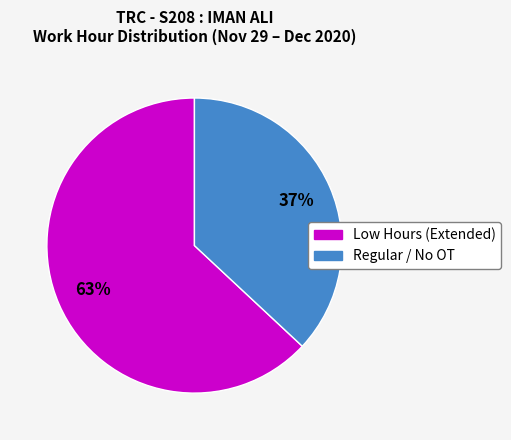

To the nearest percent, what is the average slice percentage?

50%